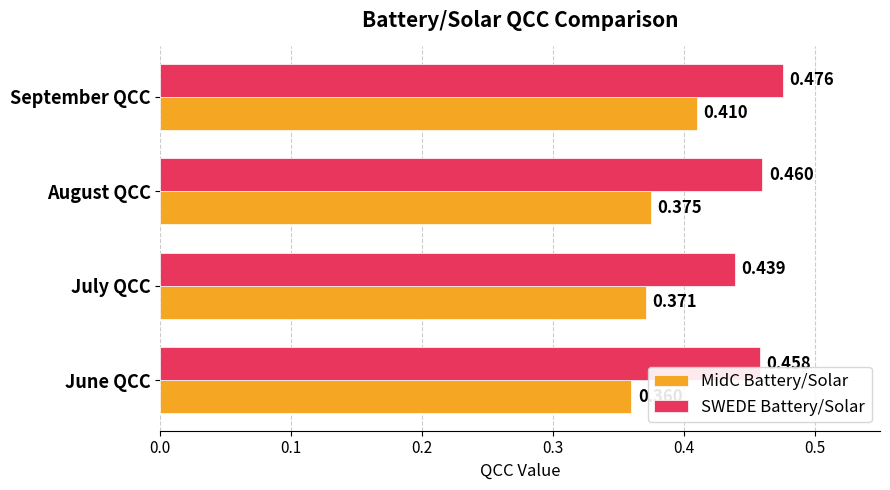

Which category has the lowest value in the MidC Battery/Solar series?

June QCC